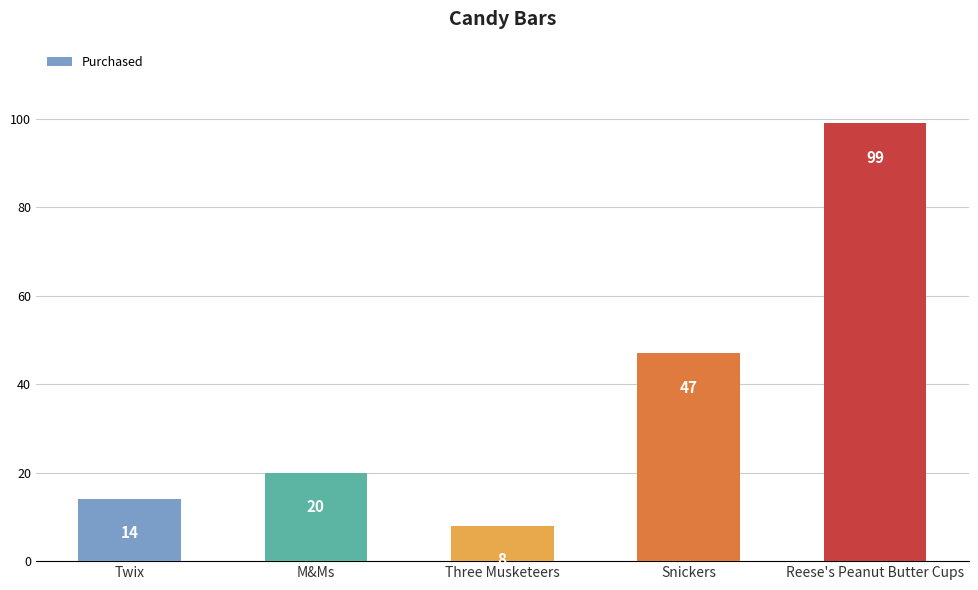

The value at Snickers is 61. True or false?

False